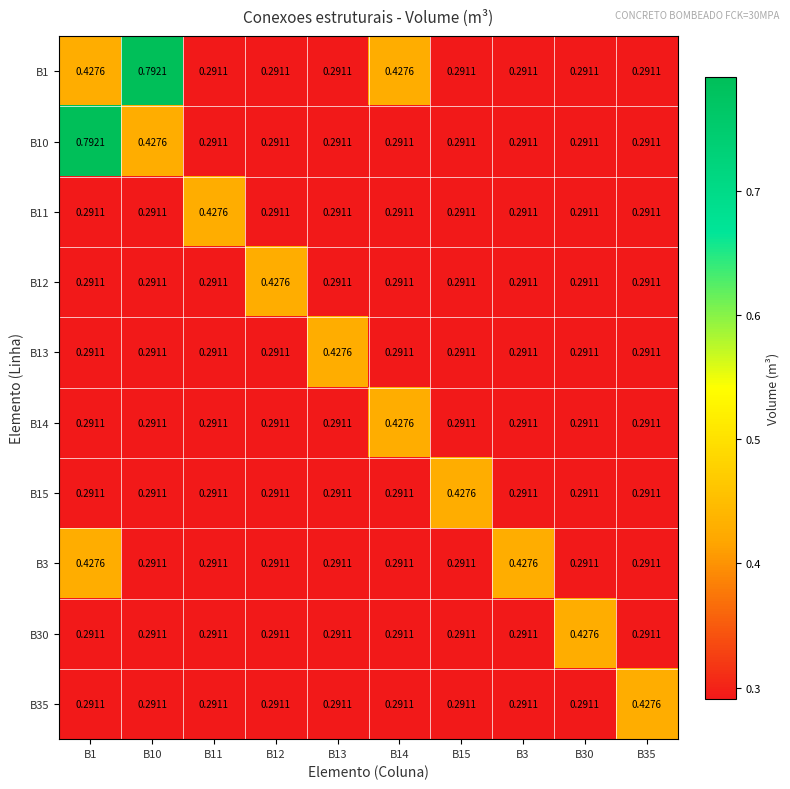

Count the number of data series in this chart.

10